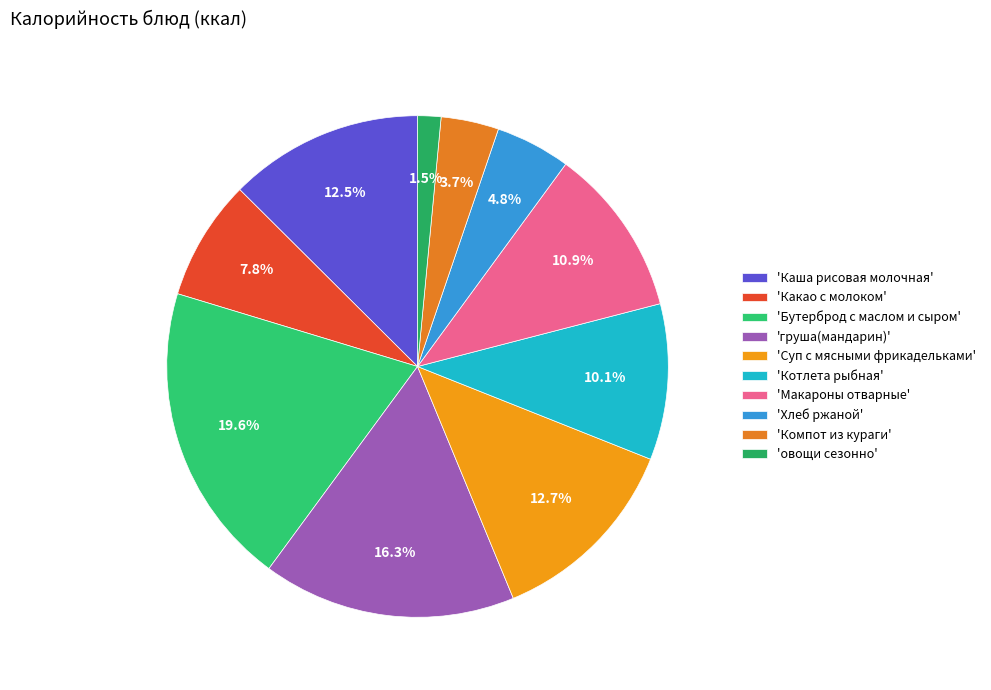

How many segments does this pie chart have?

10